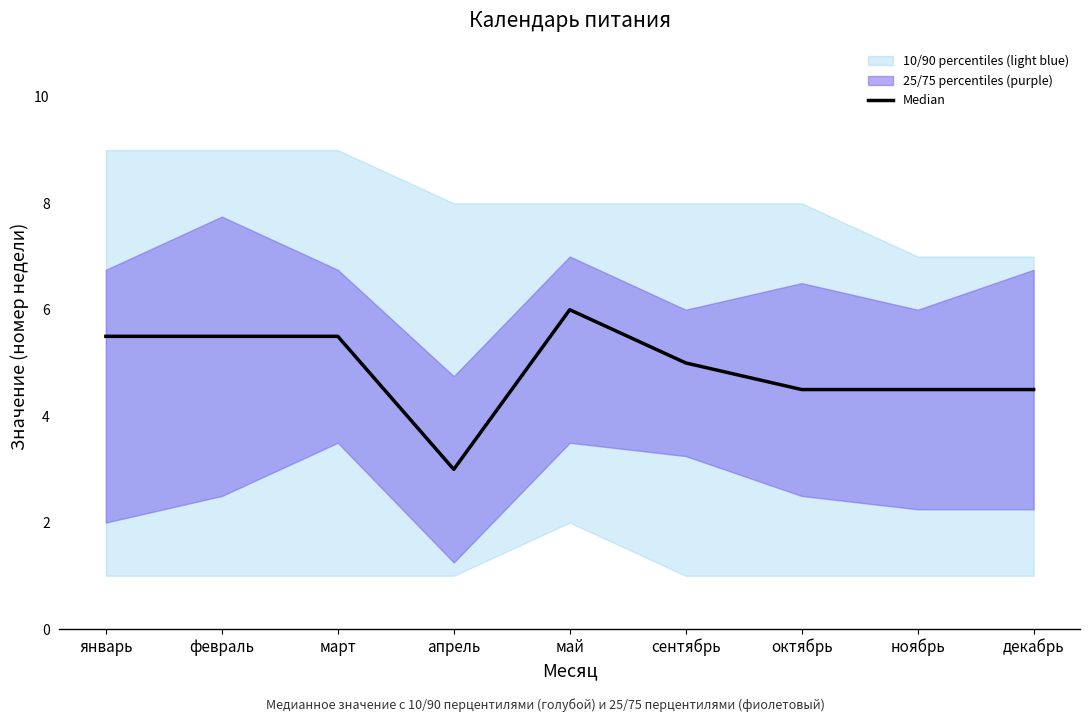

Between март and октябрь, which is larger?

март